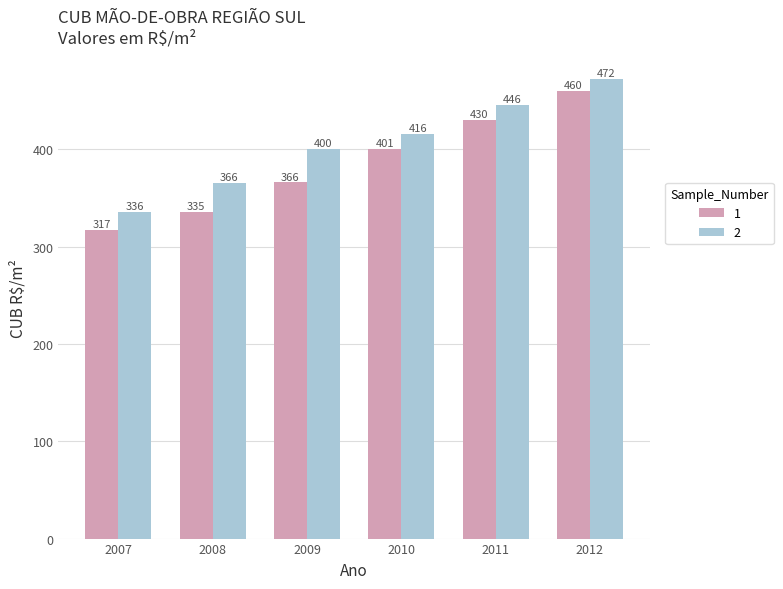

Are the bars grouped side by side (vs. stacked)?

Yes